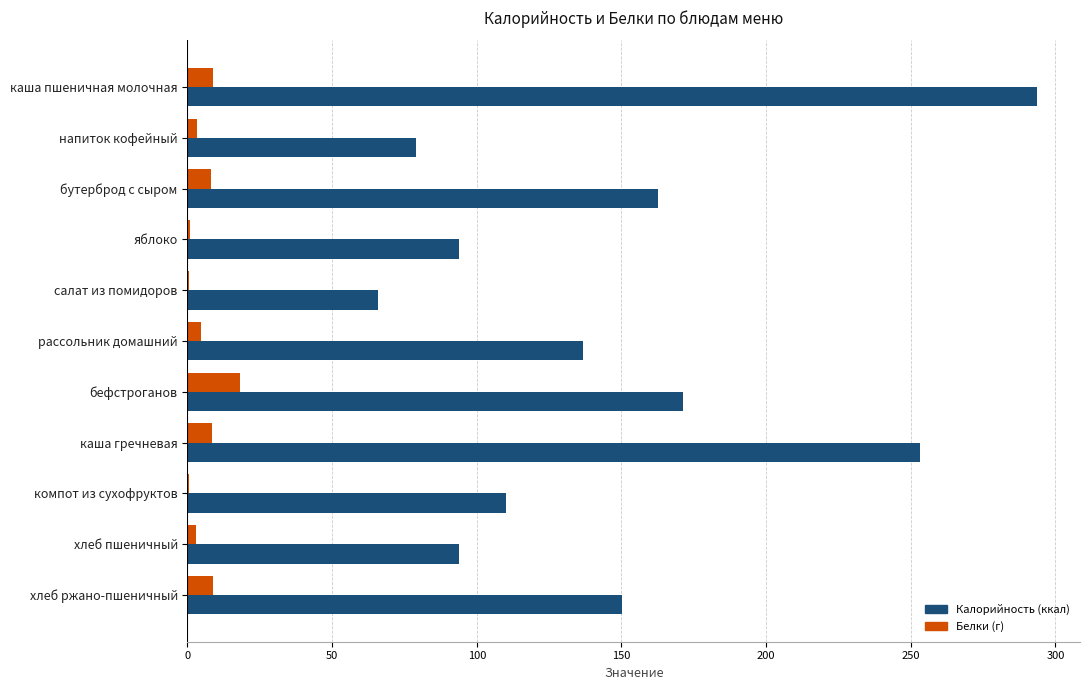

What is the greatest value displayed?

293.8